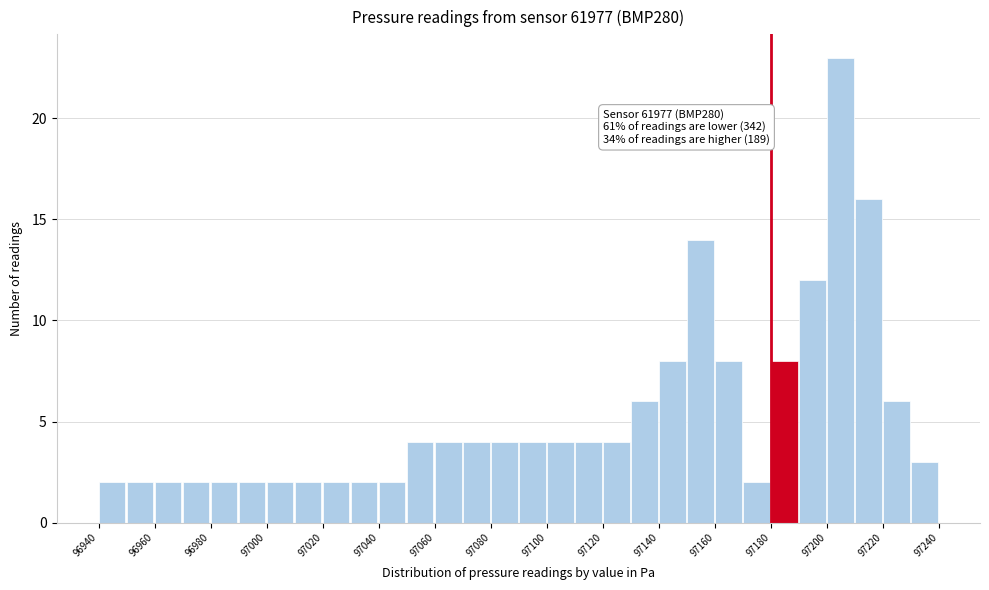

Over which range of the x-axis is the bar tallest?

97200 to 97210